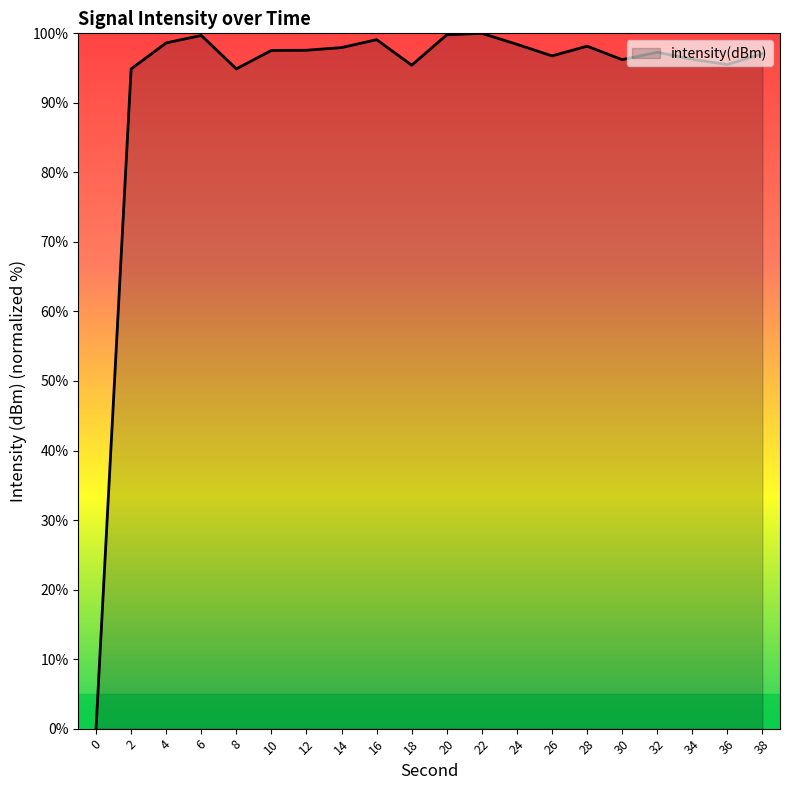

What is the difference between the maximum and minimum values?

100.0